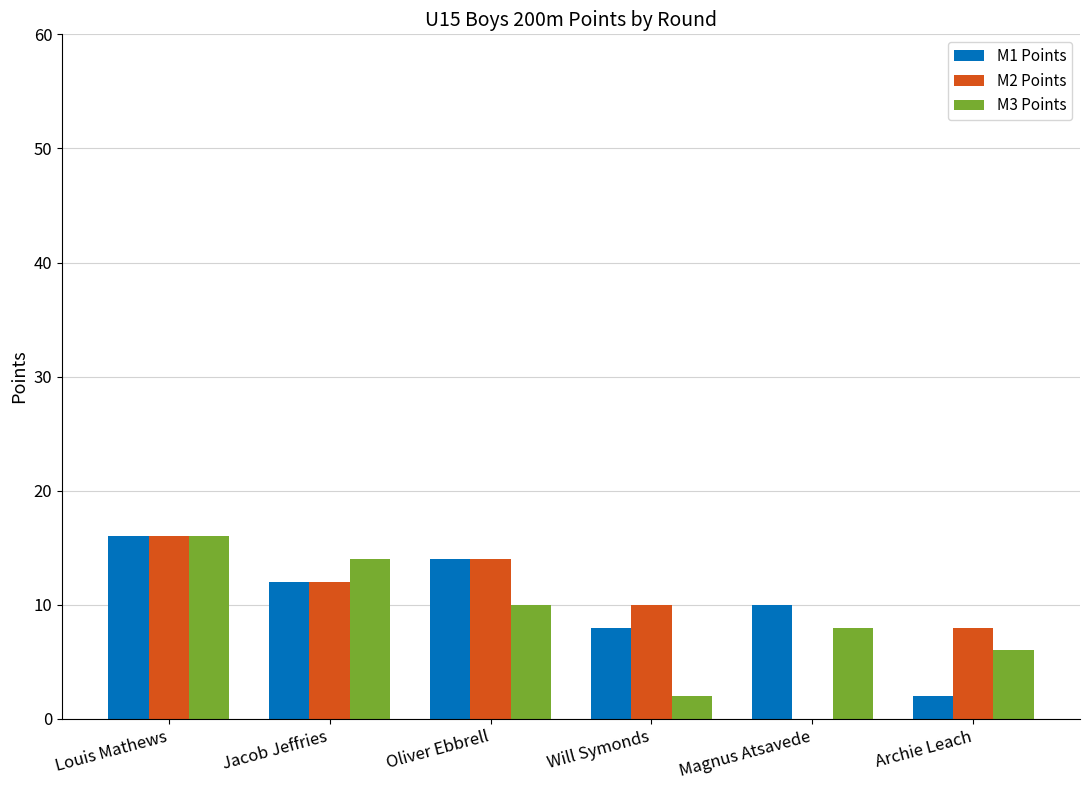

Between Louis Mathews and Archie Leach, which series saw the biggest shift?

M1 Points